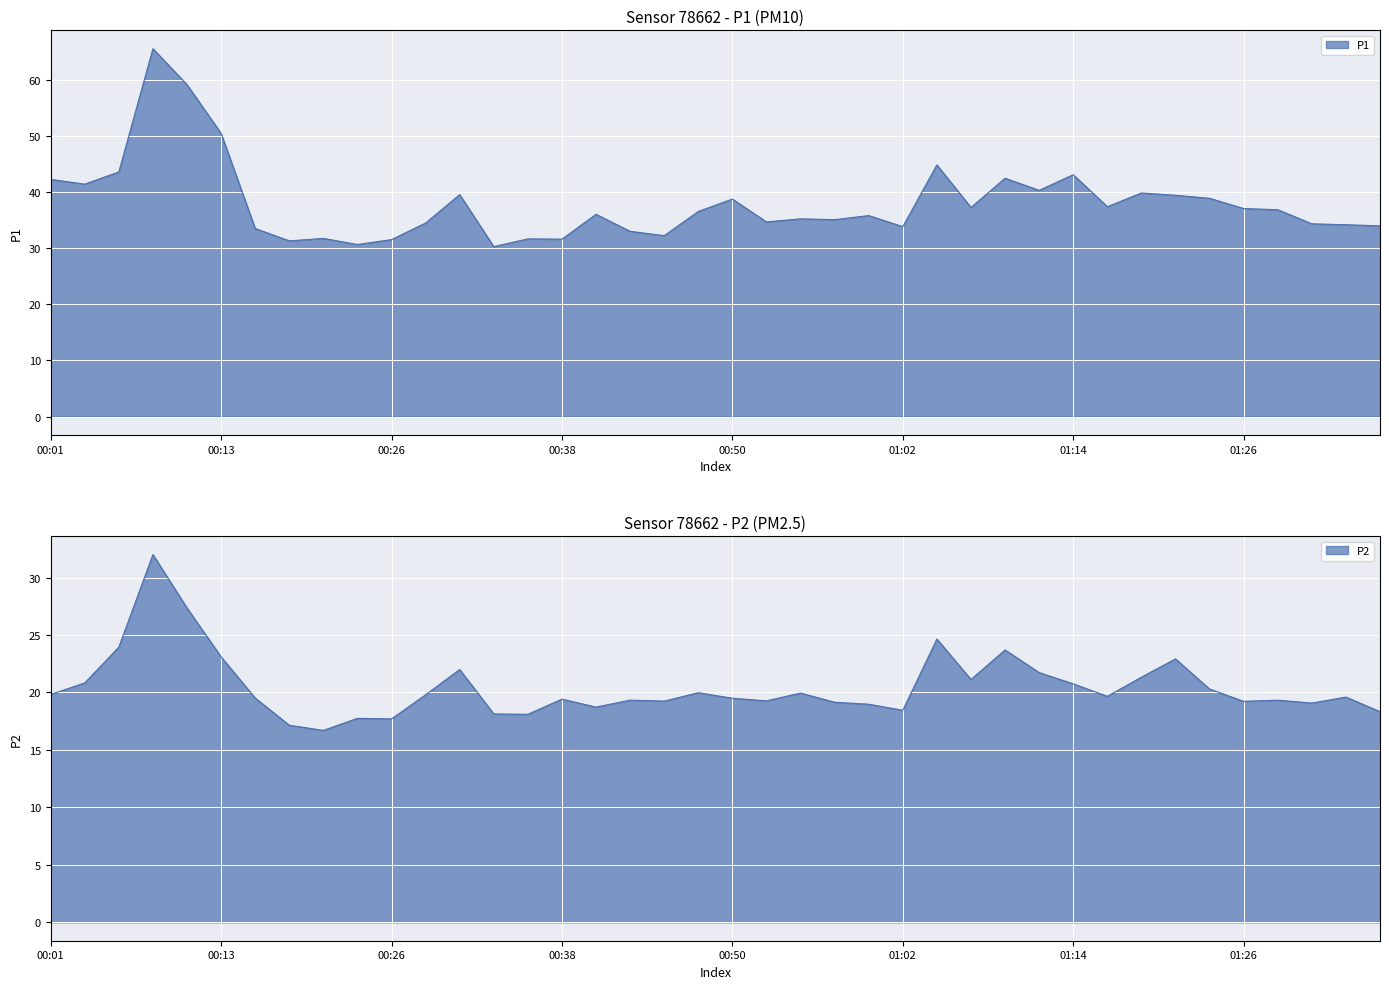

Reading left to right, extract all data points from this chart.

P1: 42.2	41.4	43.6	65.5	59.1	50.5	33.5	31.3	31.7	30.6	31.5	34.5	39.5	30.3	31.6	31.6	36.0	33.0	32.2	36.5	38.8	34.7	35.2	35.1	35.8	33.8	44.8	37.2	42.5	40.3	43.1	37.4	39.8	39.4	38.9	37.0	36.9	34.3	34.2	34.0
P2: 19.8	20.8	23.9	32.0	27.4	23.1	19.5	17.1	16.7	17.8	17.7	19.8	22.0	18.1	18.1	19.4	18.7	19.3	19.2	20.0	19.5	19.3	19.9	19.1	19.0	18.4	24.6	21.1	23.7	21.7	20.8	19.7	21.3	22.9	20.3	19.2	19.3	19.1	19.6	18.3